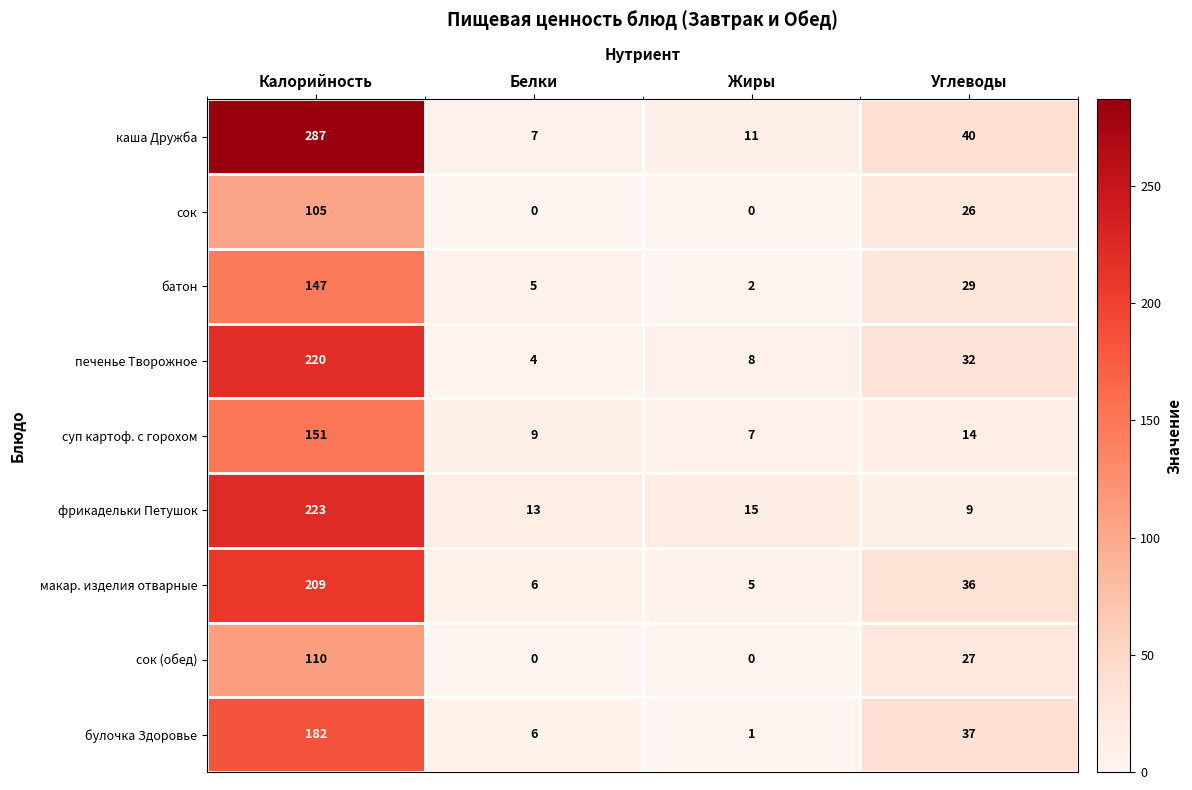

At how many categories does at least one series exceed 106?

1